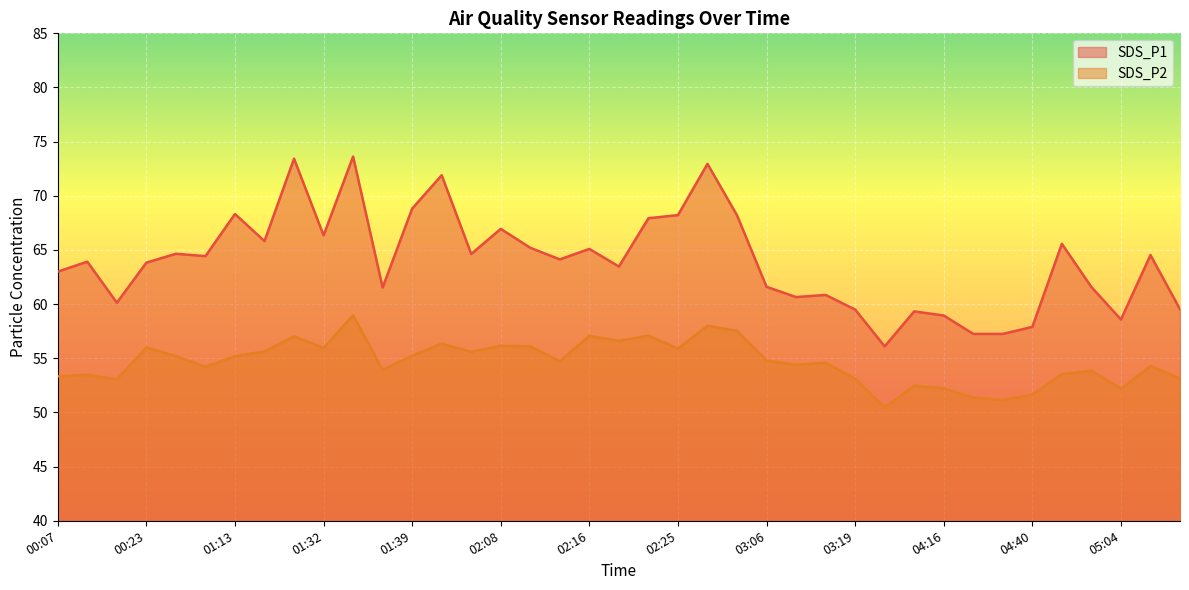

What is the approximate value of SDS_P2 at 04:59?

53.9